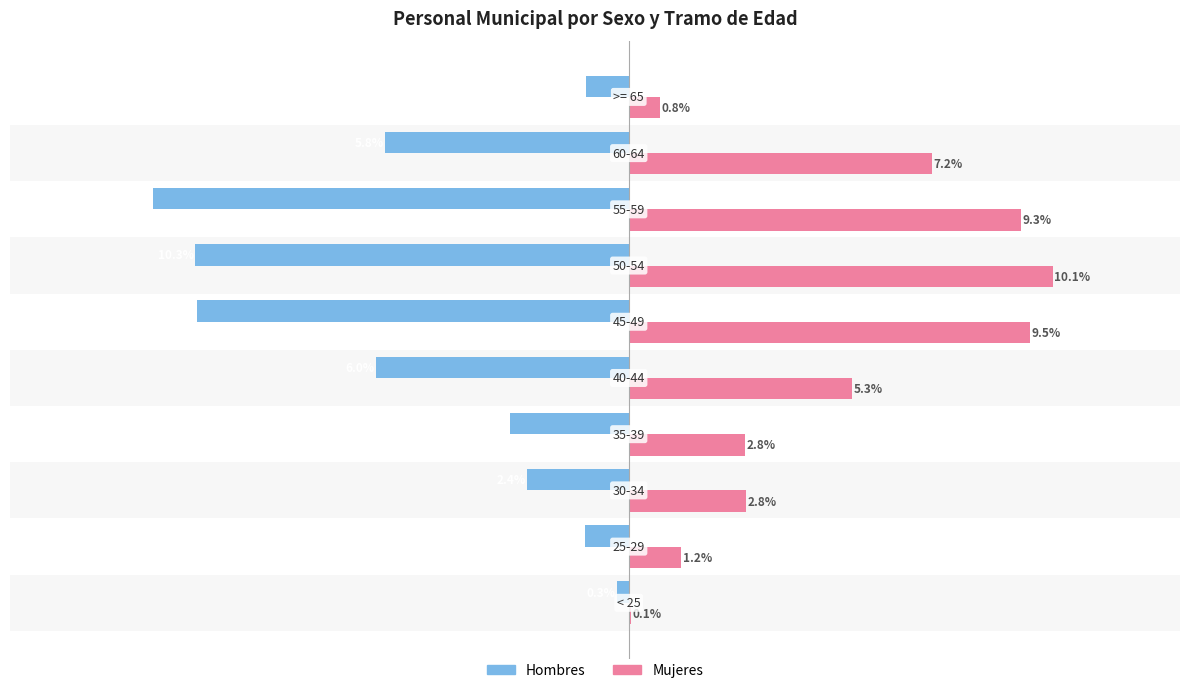

What are all the series names shown in the legend?

Hombres, Mujeres